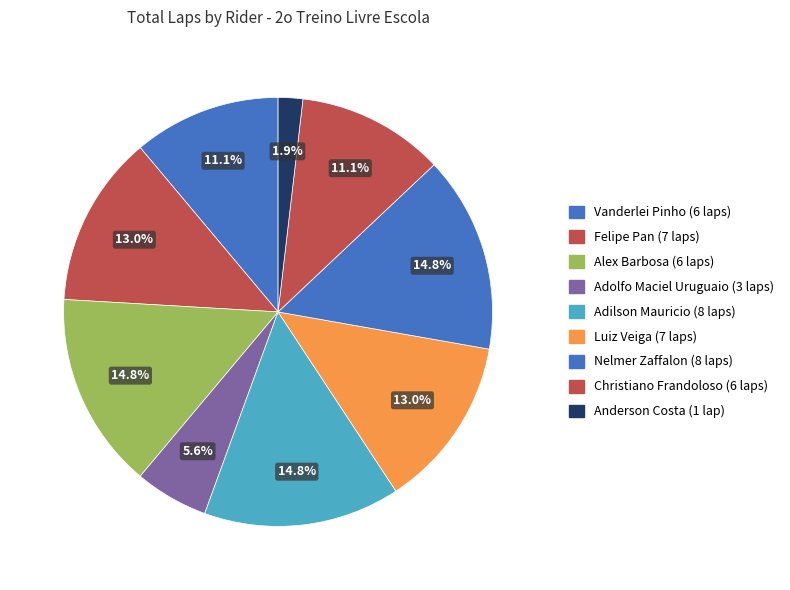

To the nearest percent, what is the average slice percentage?

11%